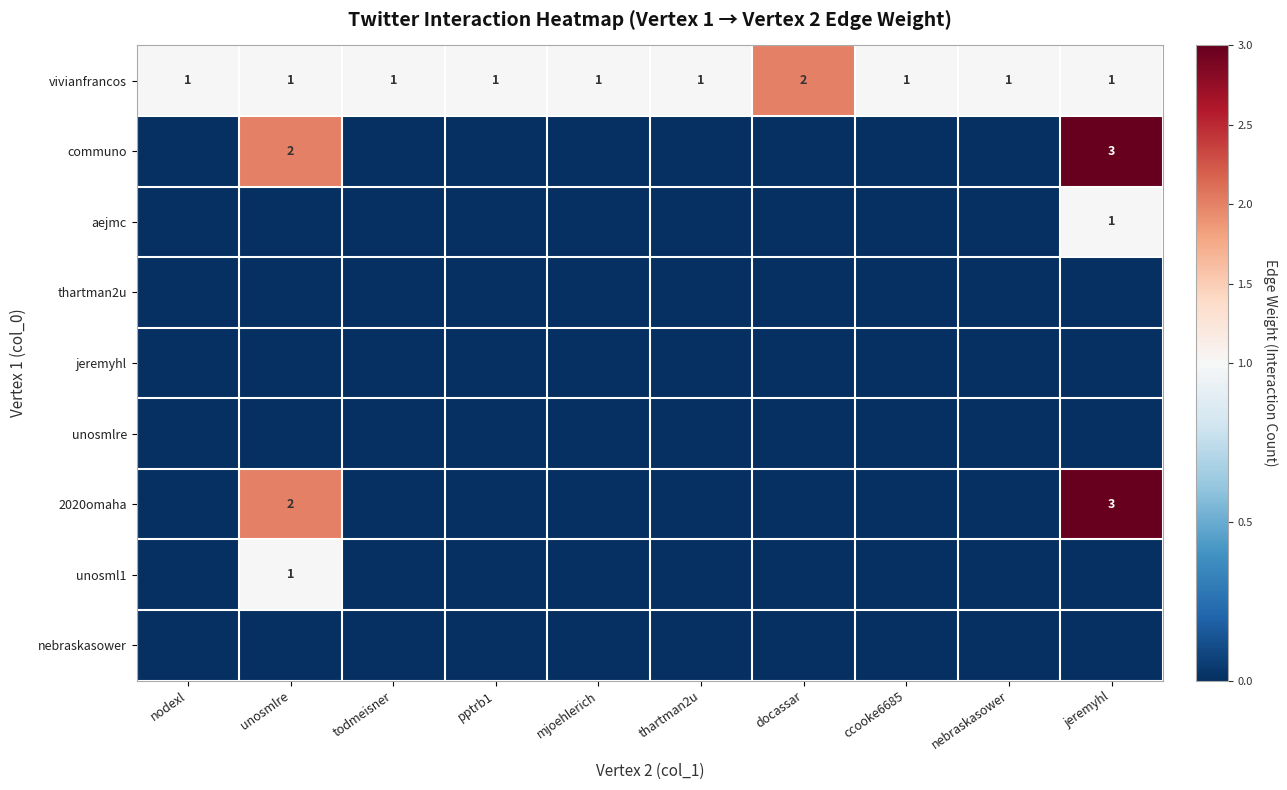

Count the vivianfrancos values in the range 1 to 2.

10